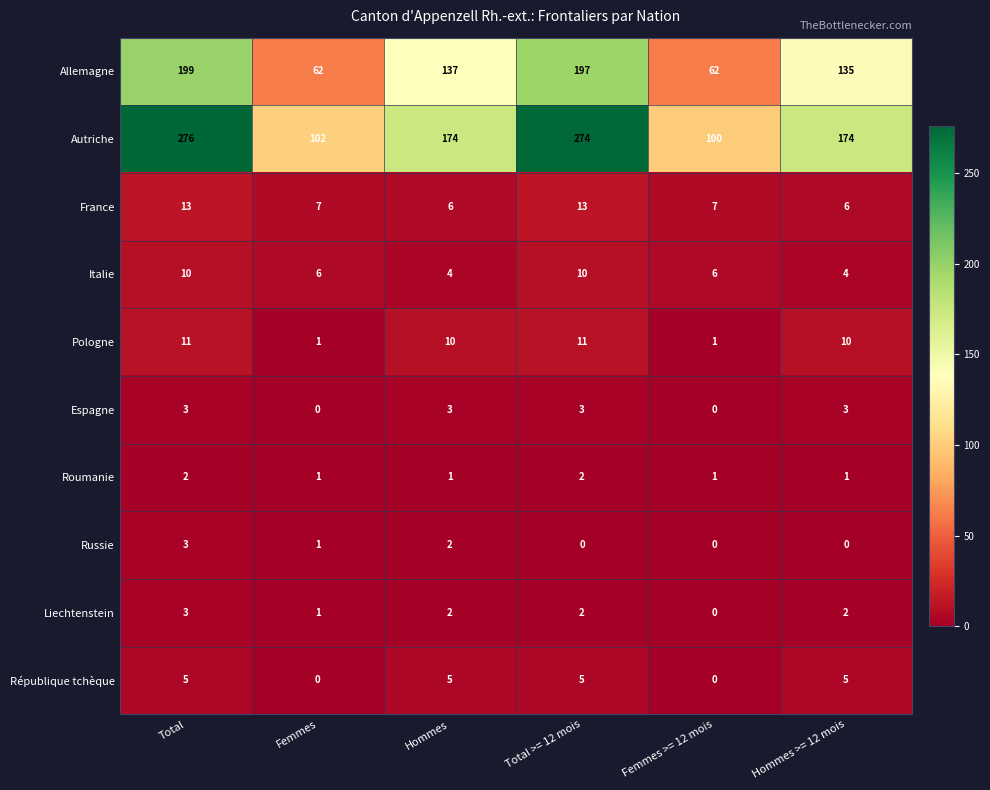

True or false: Autriche has a value of 461 at Total.

False